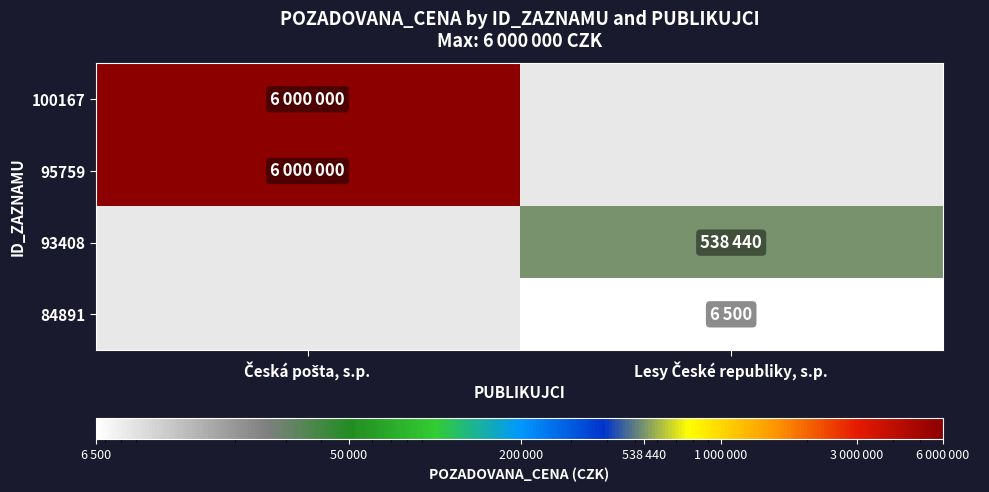

Read the 93408 value at Lesy České republiky, s.p..

538440.0